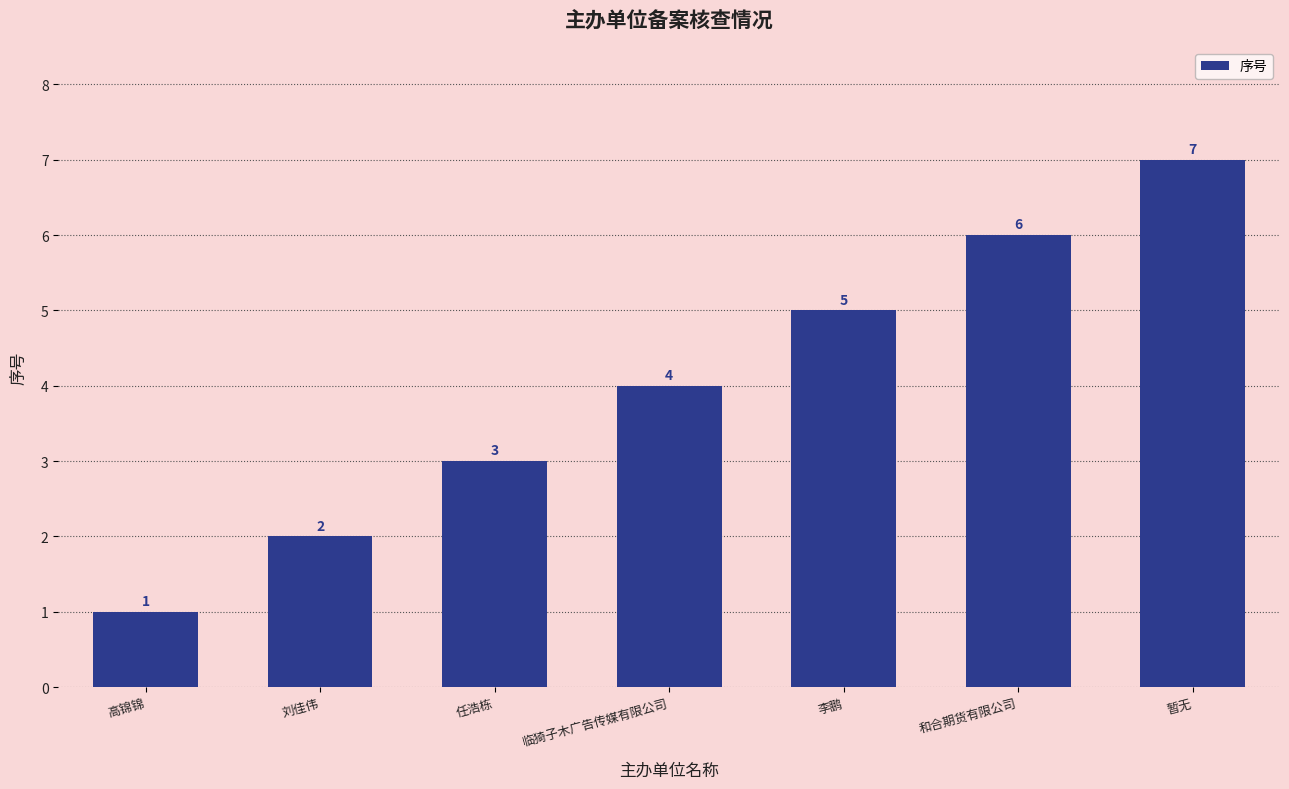

What is the sum of the values at 临猗子木广告传媒有限公司 and 李鹏?

9